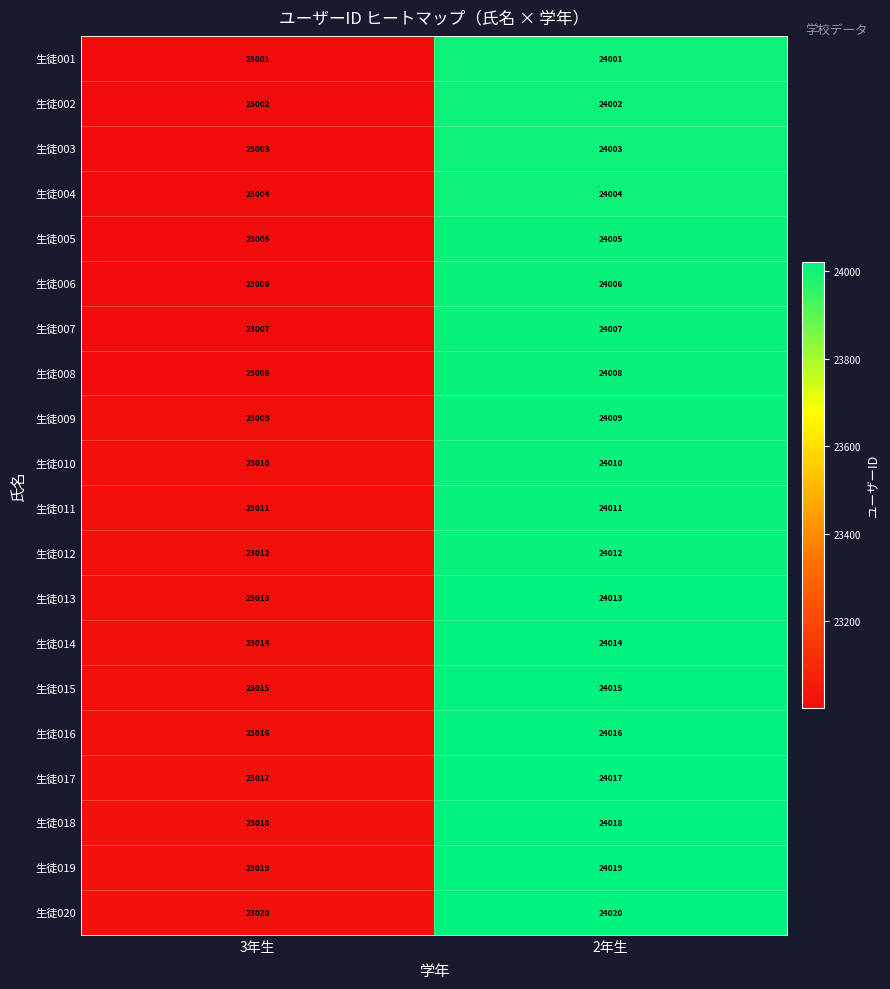

The 生徒012 series shows 23012 at 3年生. True or false?

True